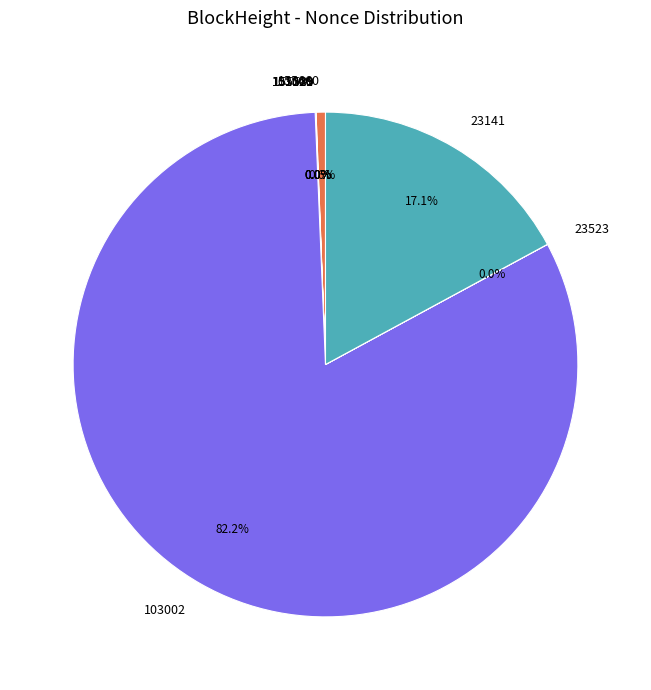

What is the majority slice?

103002